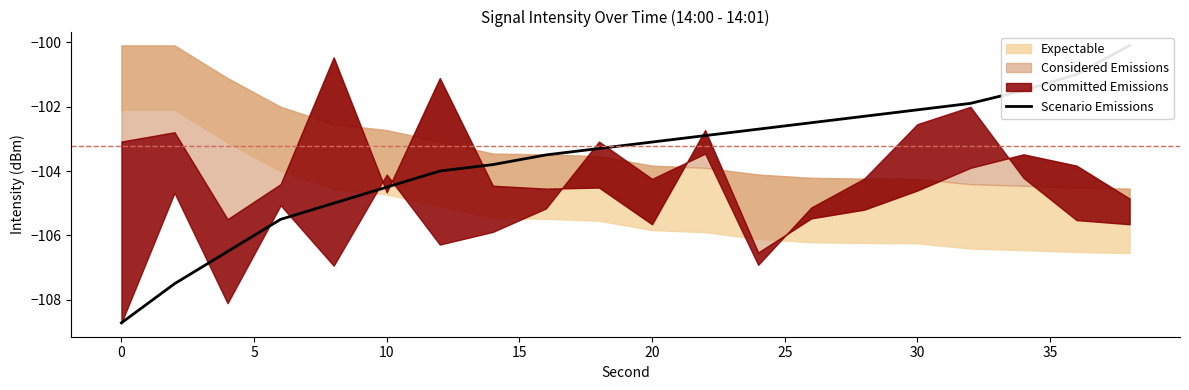

What is the difference between the second highest and minimum values?

7.7